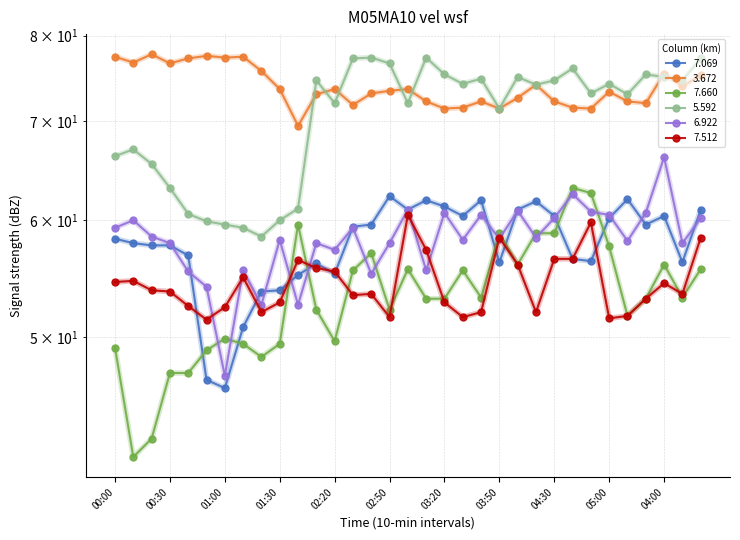

At how many categories does at least one series exceed 73?

30